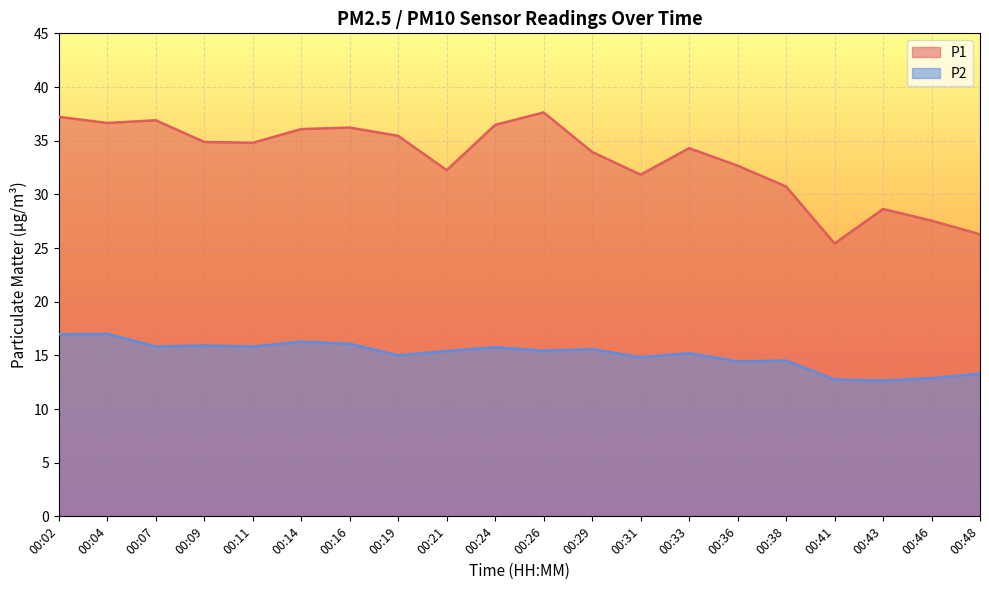

What is the spread (max minus min) of values at 00:04?

19.6